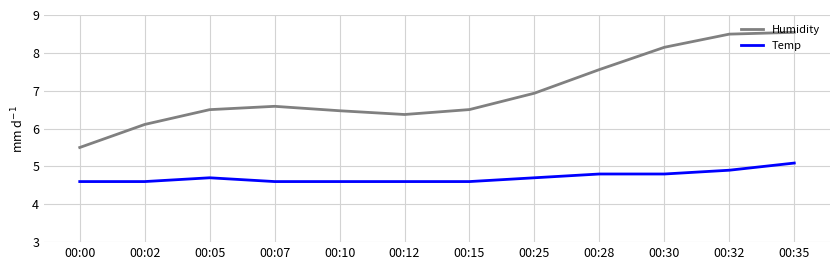

What is the total value across all series at 00:25?

11.6